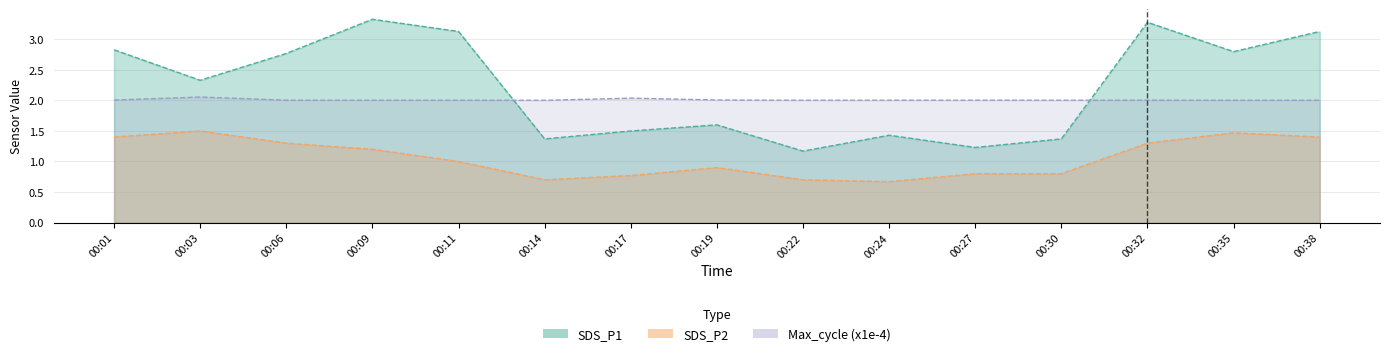

True or false: SDS_P2 and Max_cycle cross at least once.

False